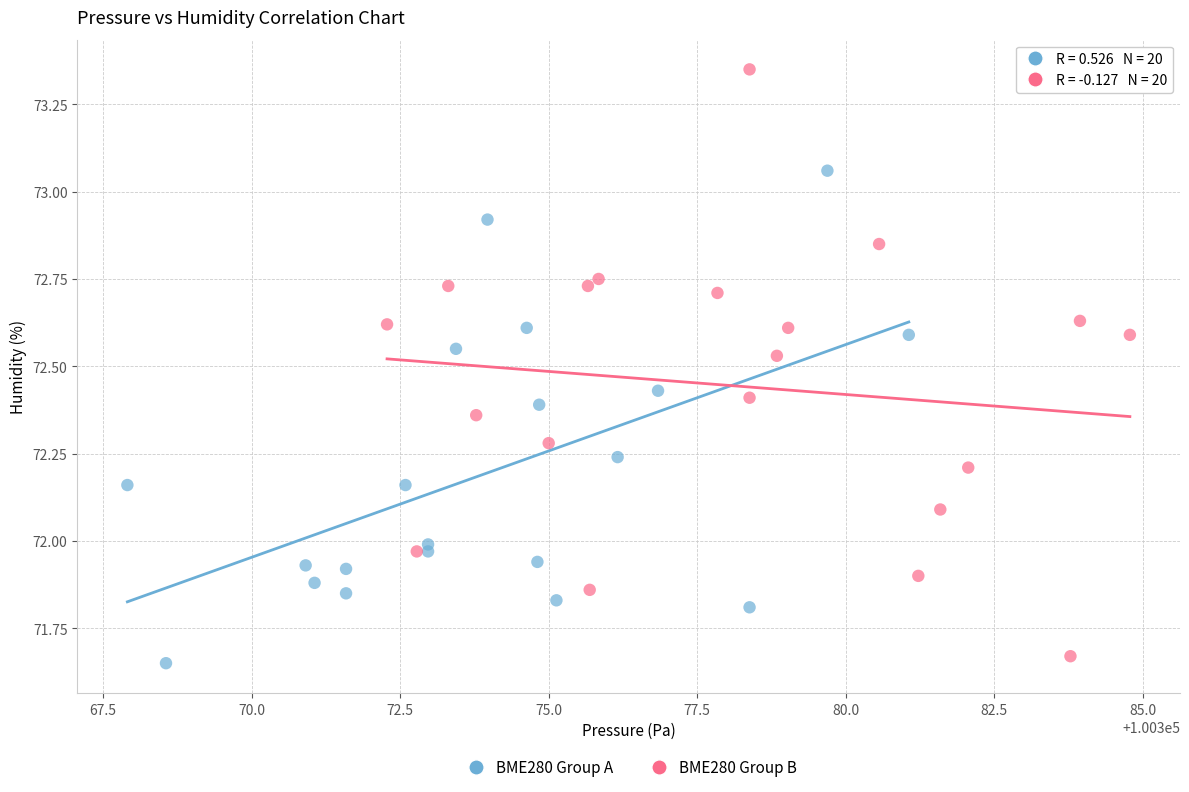

What are all the series names shown in the legend?

BME280 Group A, BME280 Group B